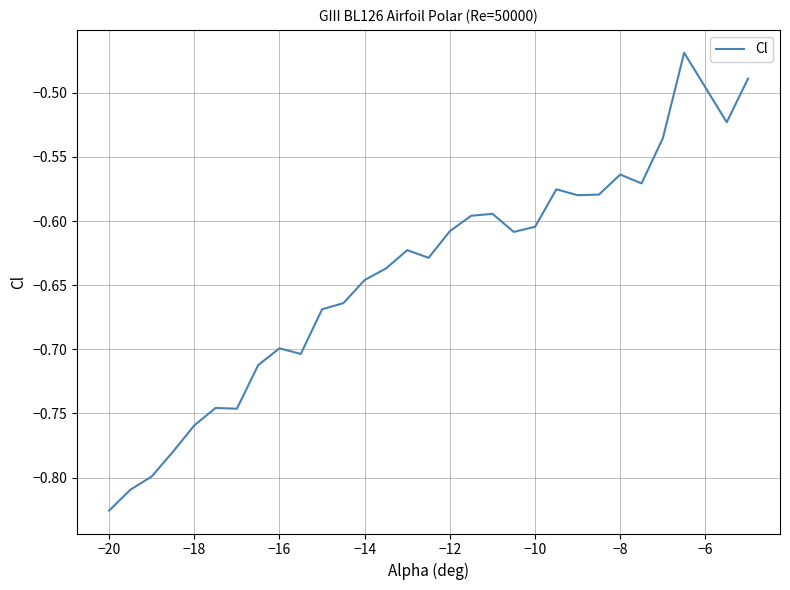

Reading left to right, extract all data points from this chart.

-0.8	-0.8	-0.8	-0.8	-0.8	-0.7	-0.7	-0.7	-0.7	-0.7	-0.7	-0.7	-0.6	-0.6	-0.6	-0.6	-0.6	-0.6	-0.6	-0.6	-0.6	-0.6	-0.6	-0.6	-0.6	-0.6	-0.5	-0.5	-0.5	-0.5